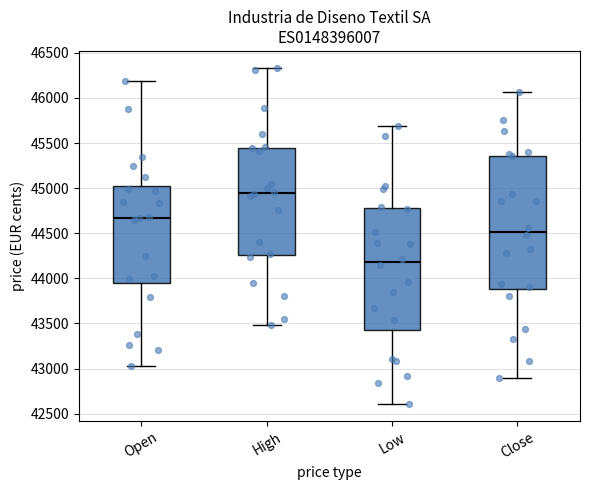

Which box is the tallest, from its lower edge to its upper edge?

Close